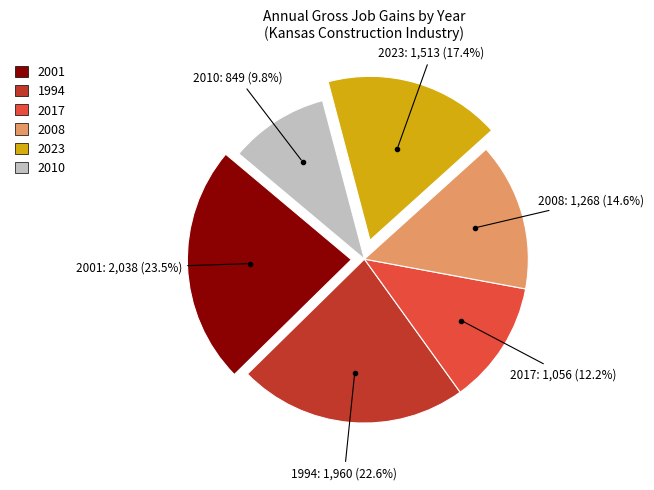

Is there any slice that represents more than half of the pie?

No